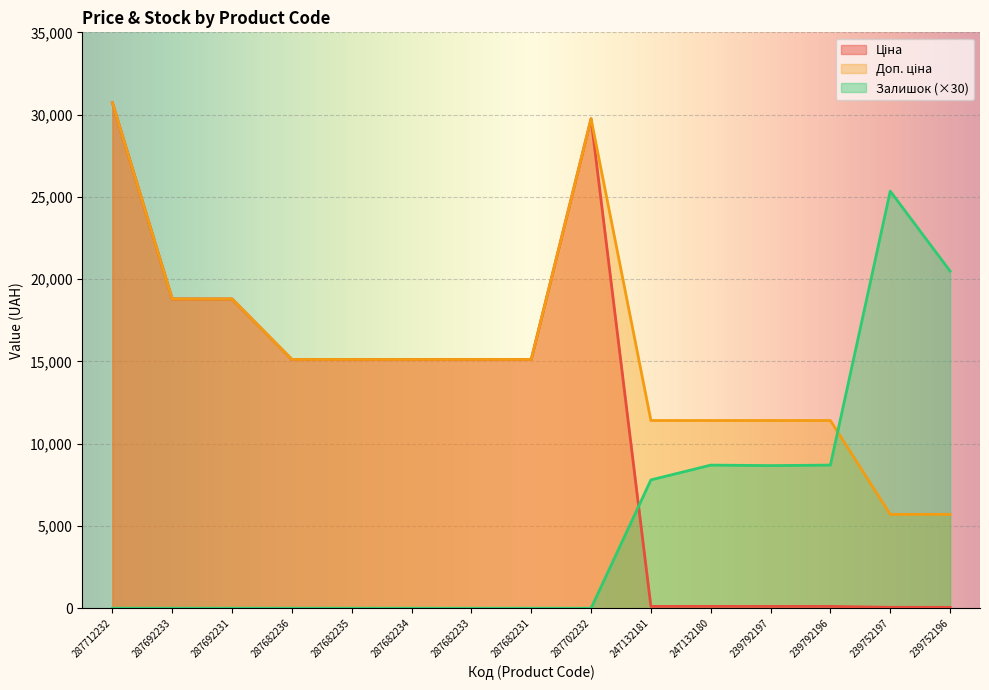

What is the highest value of the Ціна series?

30717.1